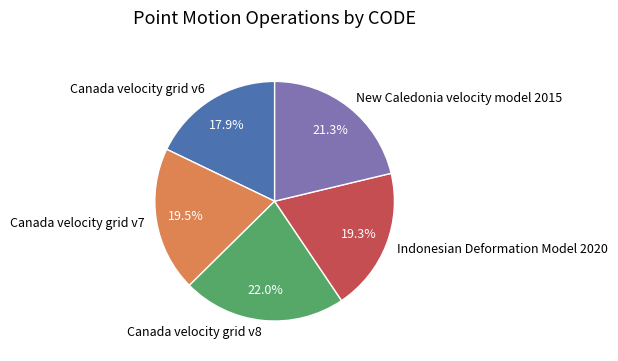

How much of the chart is everything except Canada velocity grid v8?

78.0%